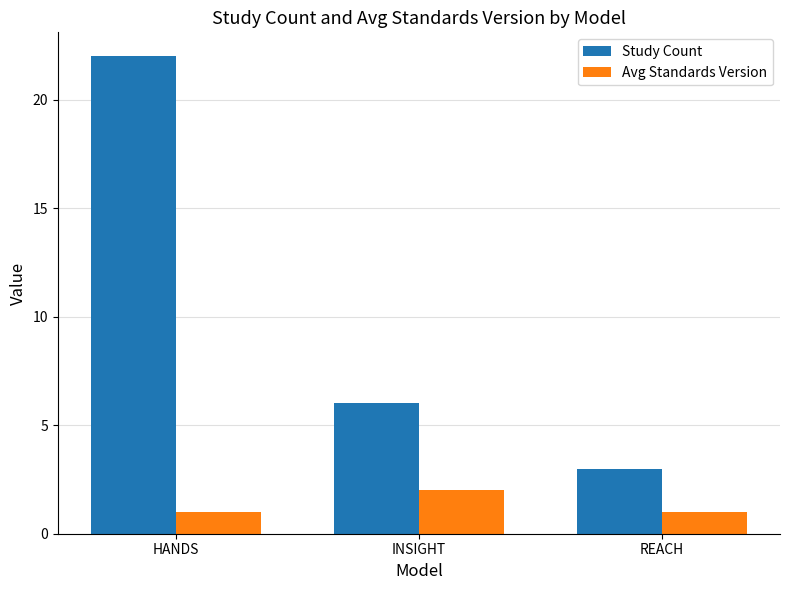

Are the bars horizontal?

No